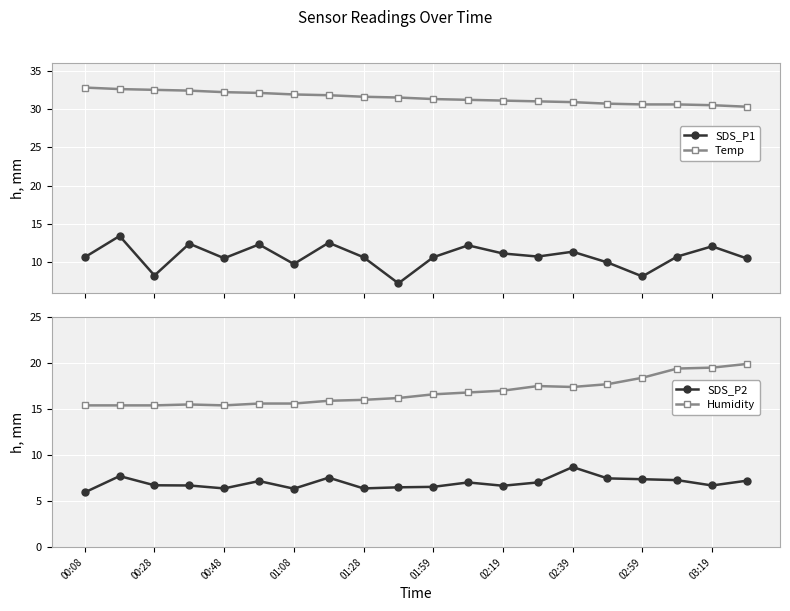

True or false: Humidity and SDS_P2 cross at least once.

False